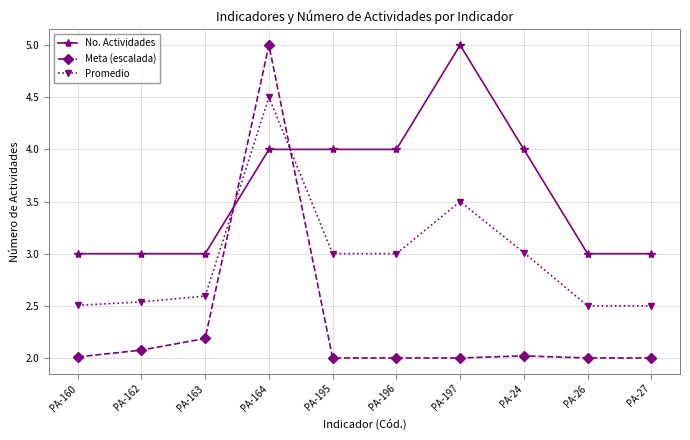

How many times do No. Actividades and Meta (escalada) cross each other?

2